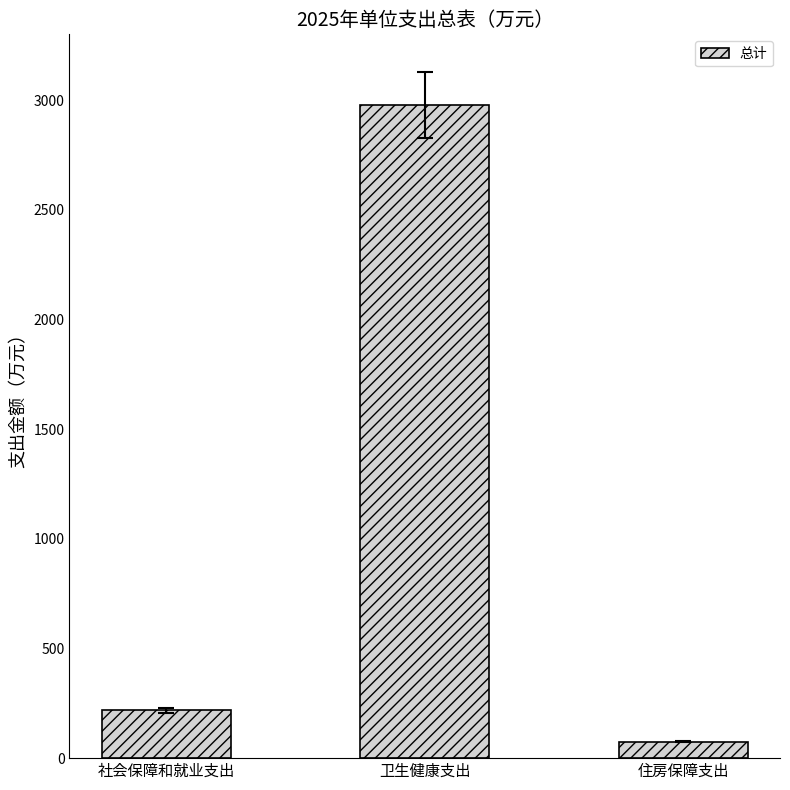

Are the bars grouped side by side (vs. stacked)?

No